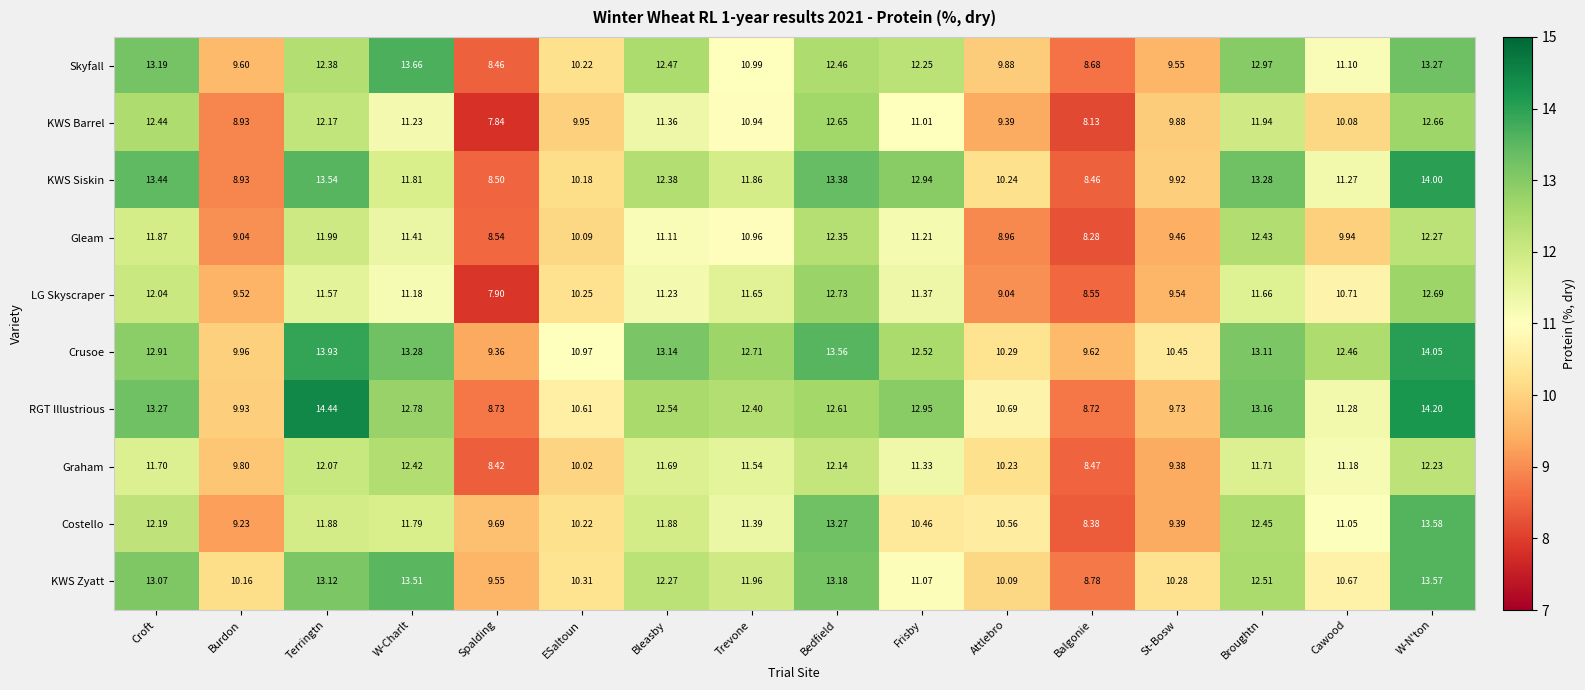

At which category is the sum across all series the highest?

W-N'ton